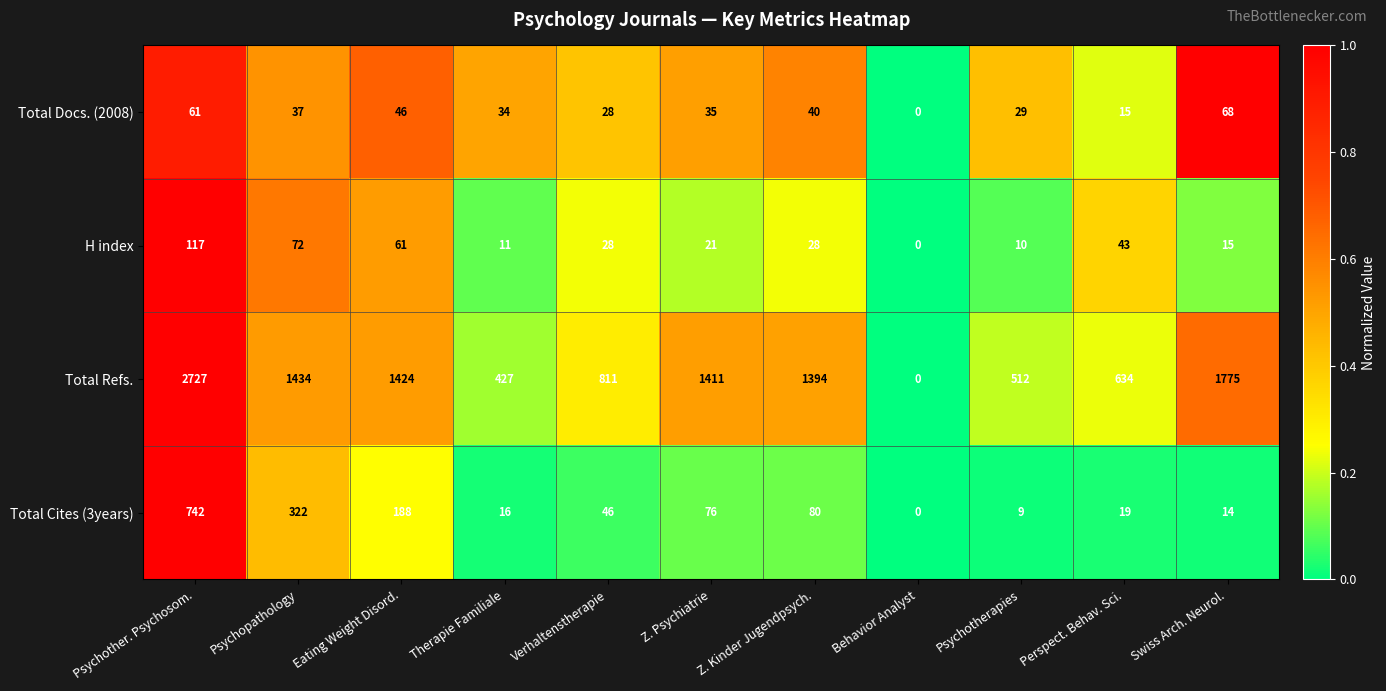

What is the sum of all H index values?

406